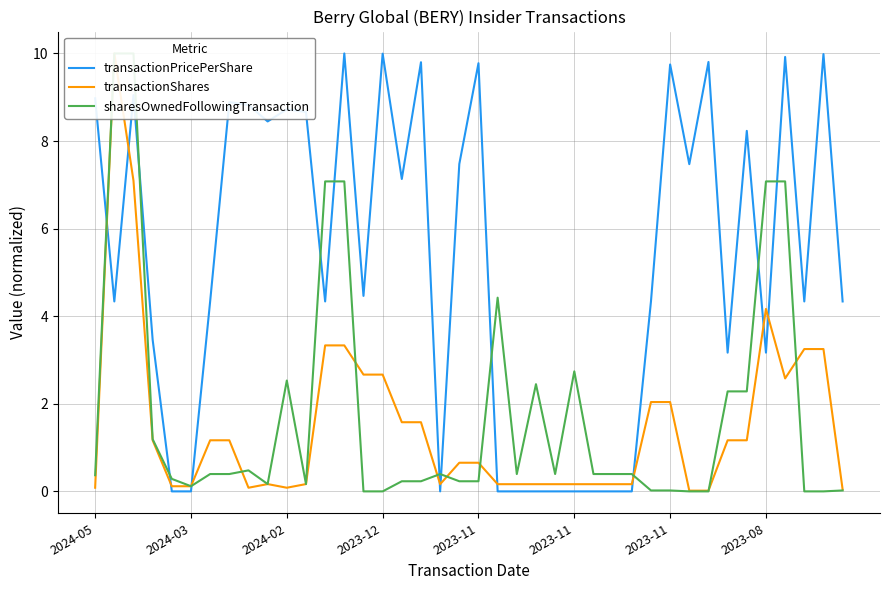

What are all the series names shown in the legend?

transactionPricePerShare, transactionShares, sharesOwnedFollowingTransaction